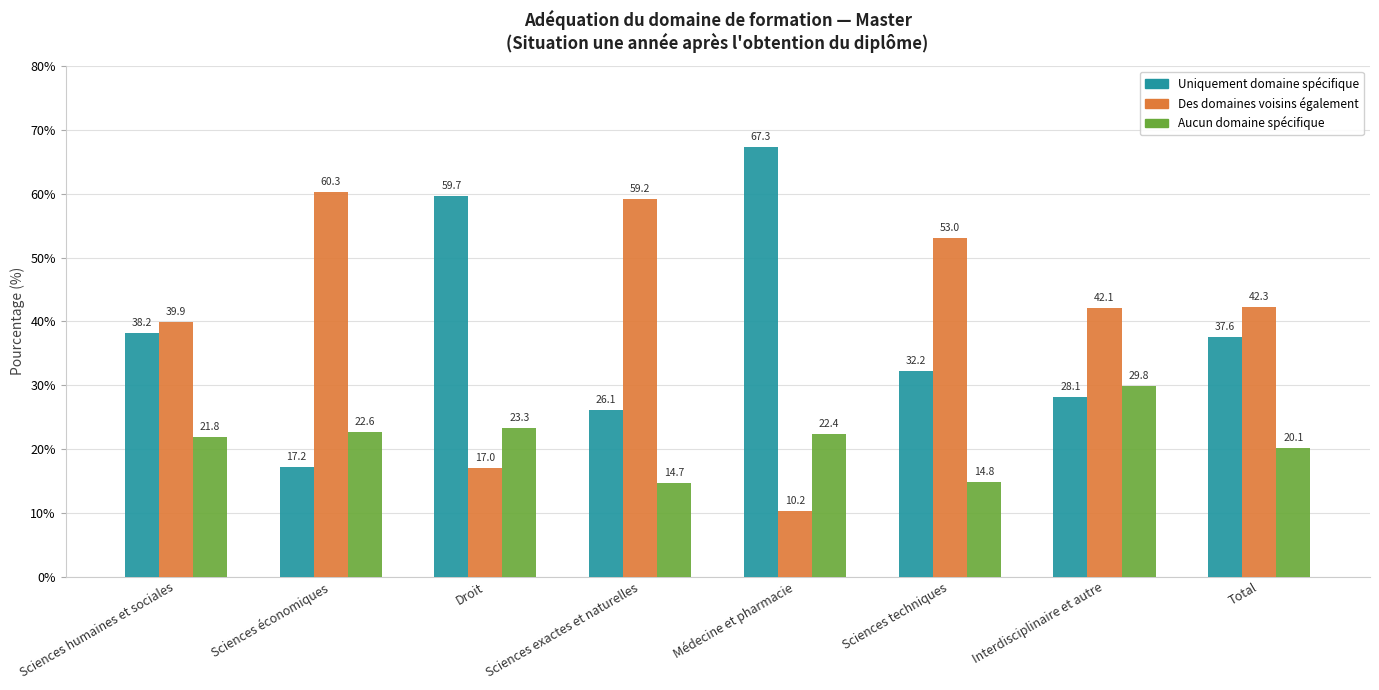

Where does the Uniquement domaine spécifique series first go above 37?

Sciences humaines et sociales